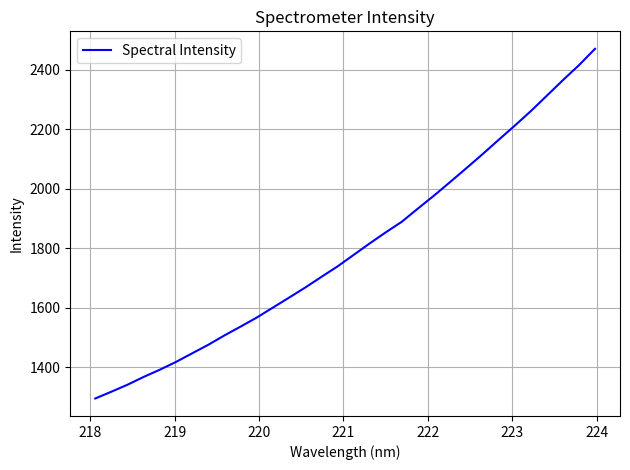

What is the maximum value shown in the chart?

2469.6